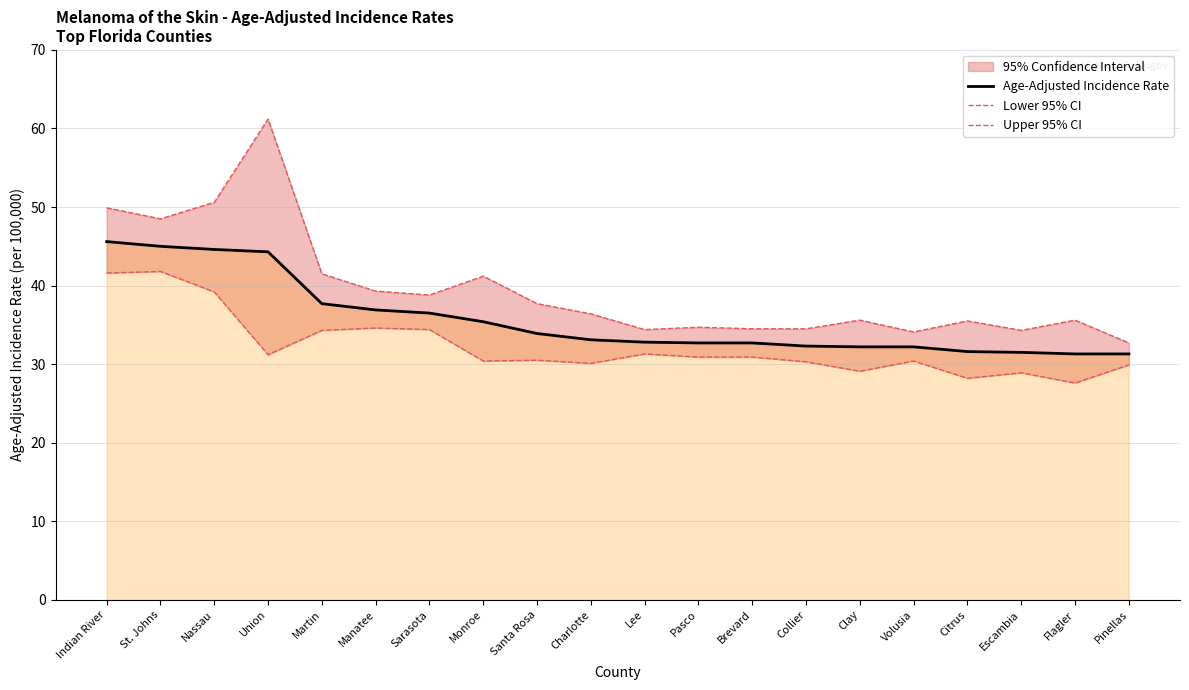

Does the chart have visible grid lines?

Yes